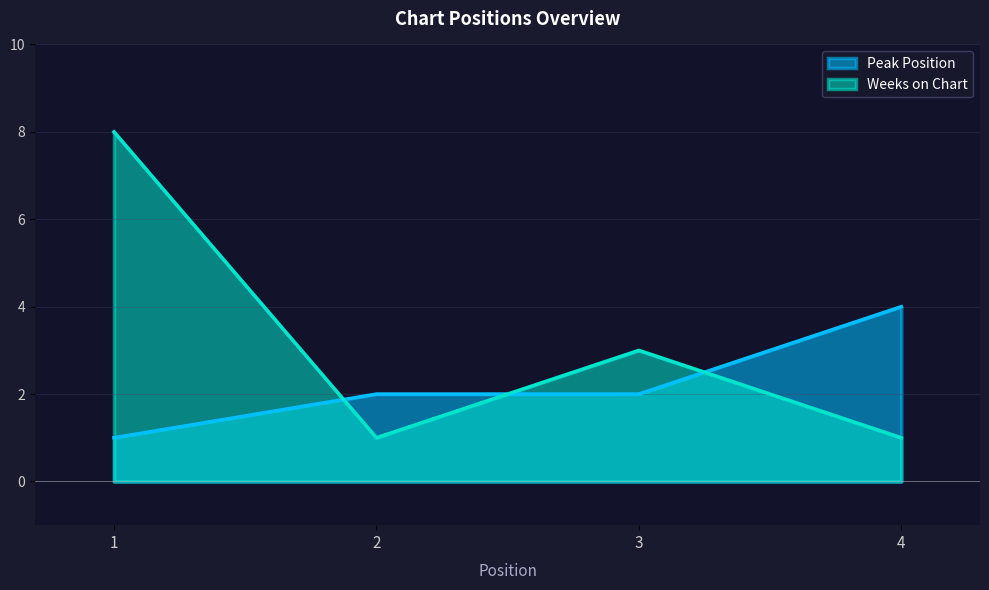

Does the chart have visible grid lines?

Yes